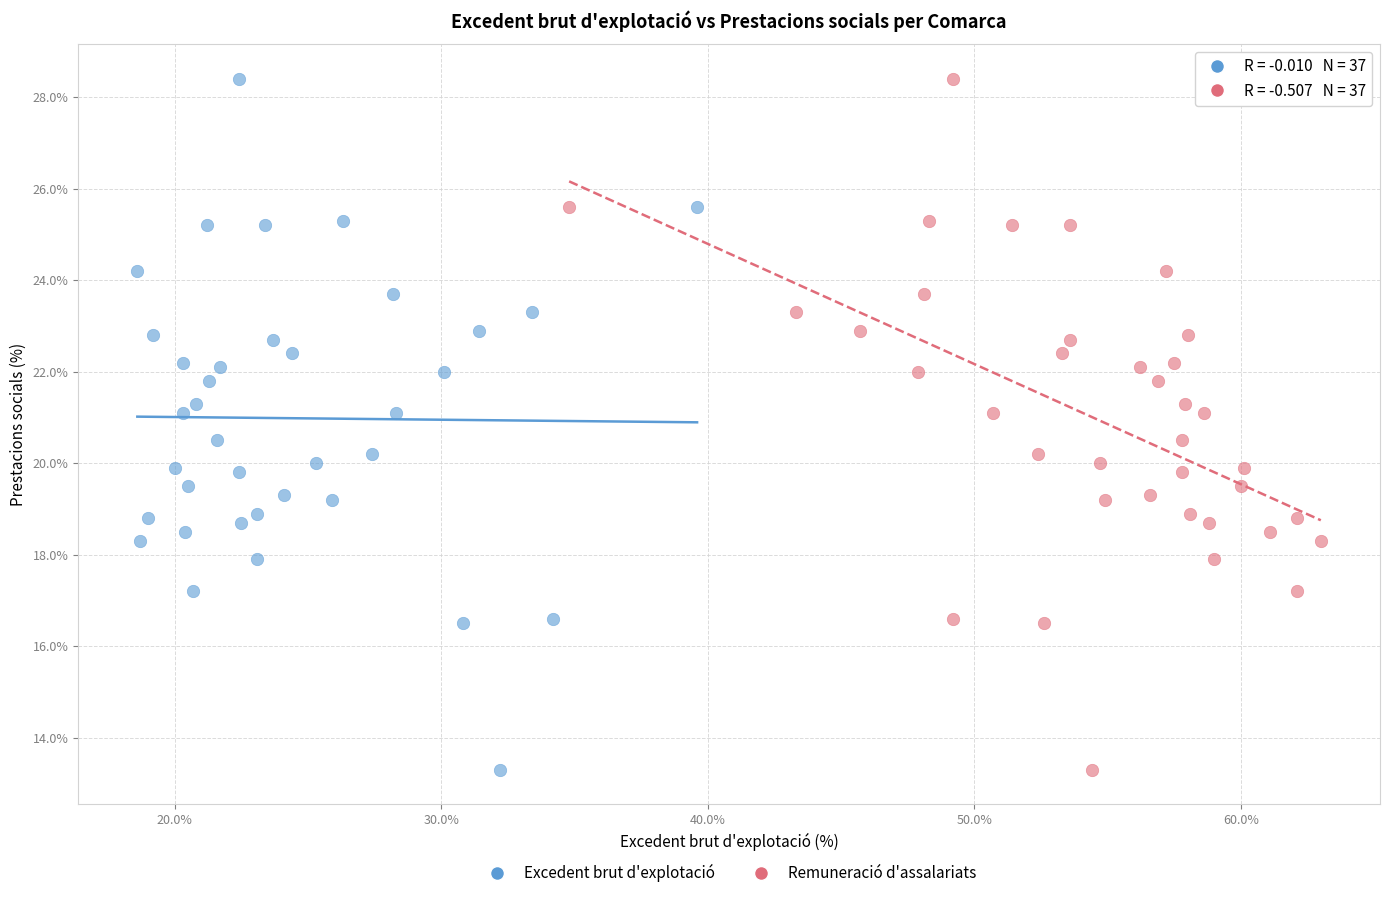

What are all the series names shown in the legend?

Excedent brut d'explotació, Remuneració d'assalariats